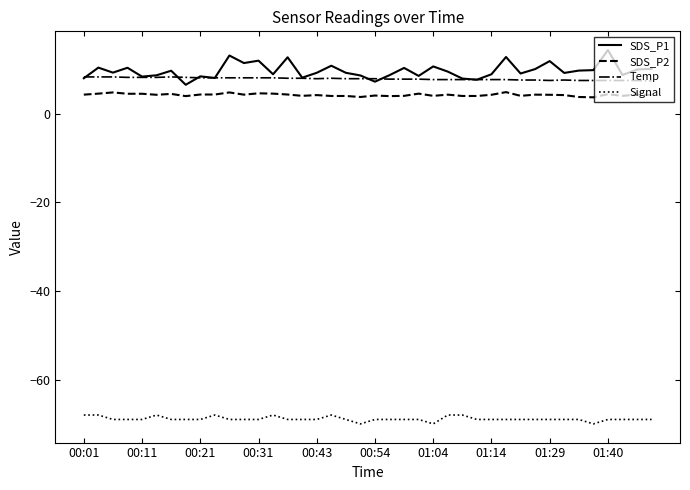

What is the maximum value shown in the chart?

14.4